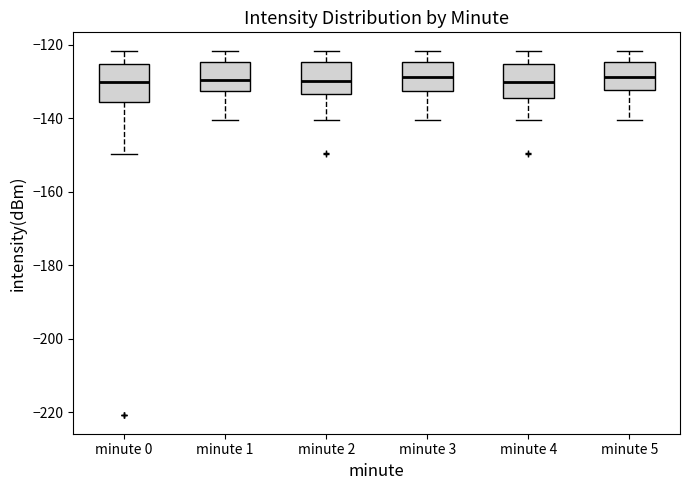

Where does the upper whisker of the box for minute 1 end on the y-axis? The values are not printed on the chart, so give them approximately, as read against the axis.

-122